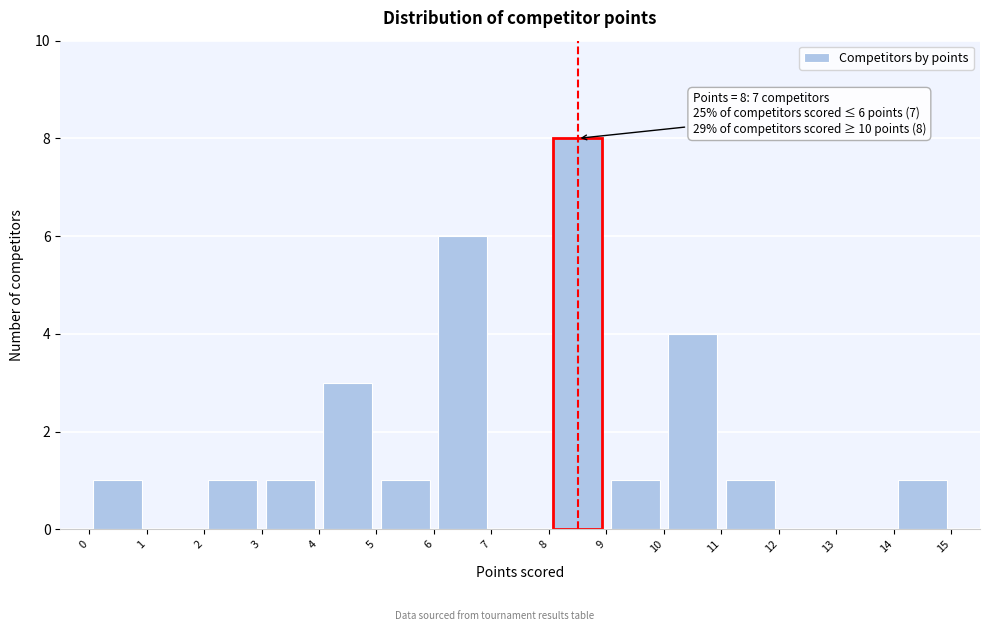

Over which range of the x-axis is the bar tallest?

8 to 9